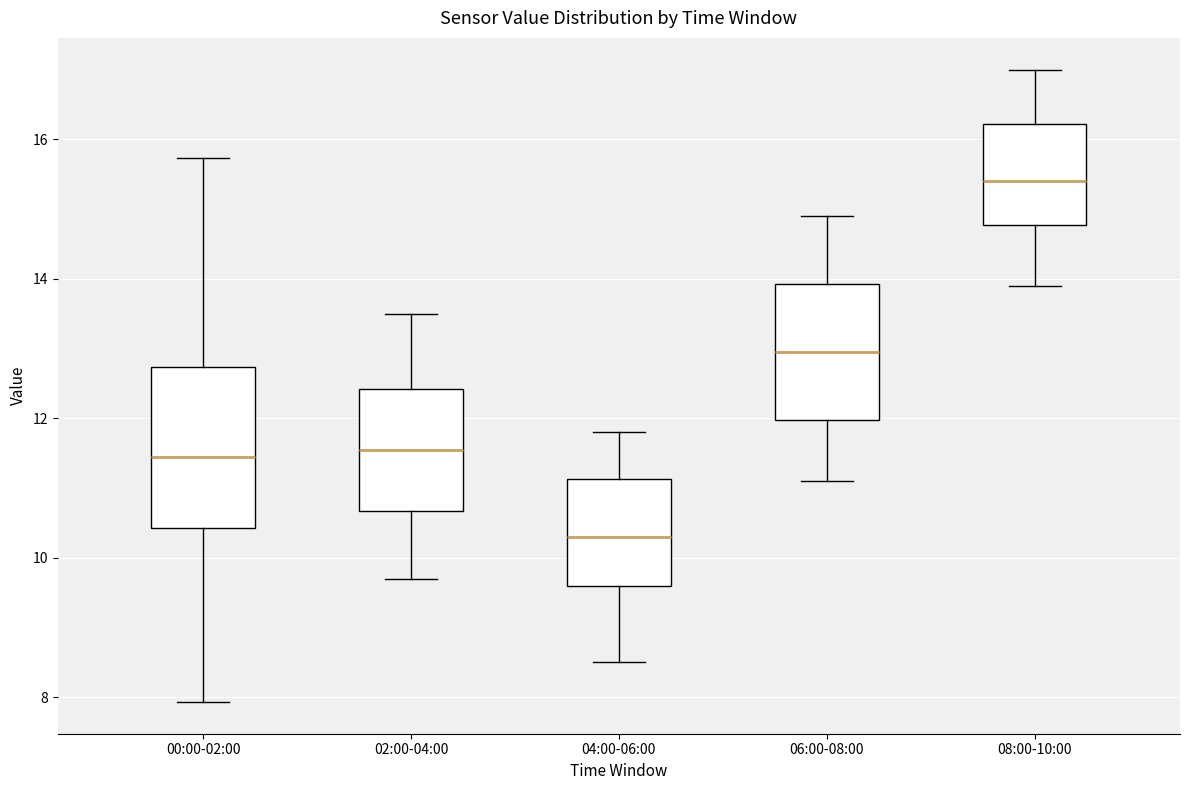

Comparing the boxes themselves (not the whiskers), which one is the tallest?

00:00-02:00